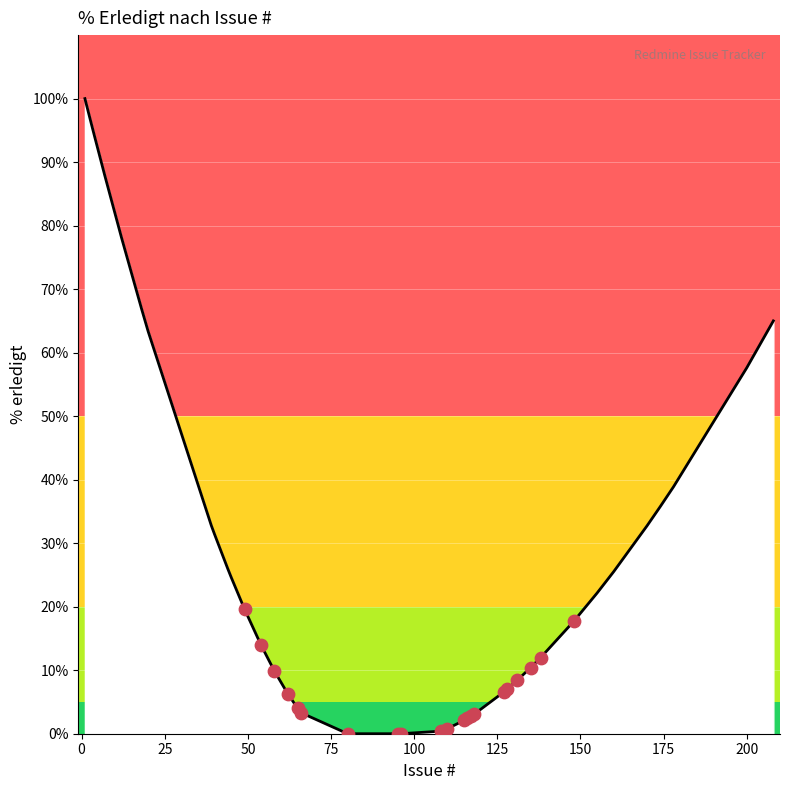

What is the difference between the maximum and minimum values?

100.0